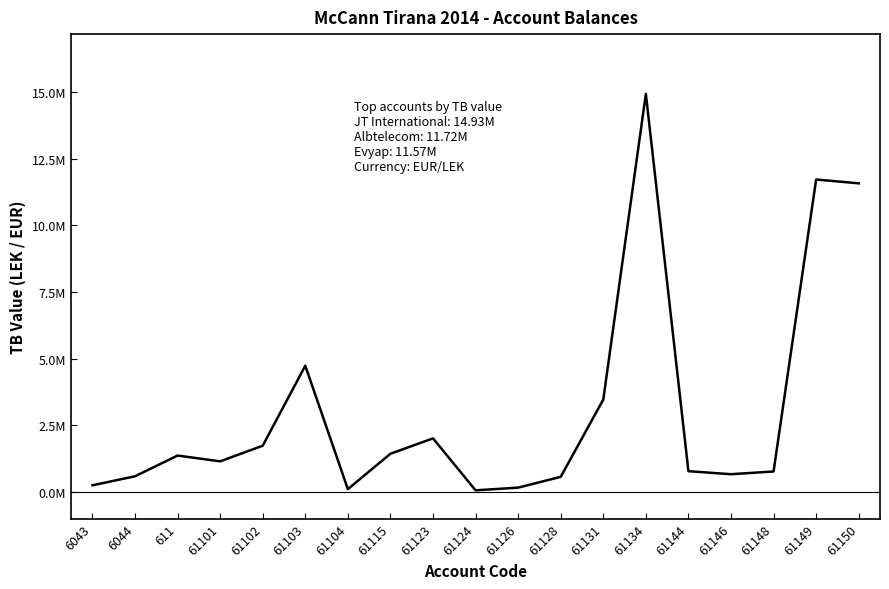

Does the chart display data point markers on the line(s)?

No